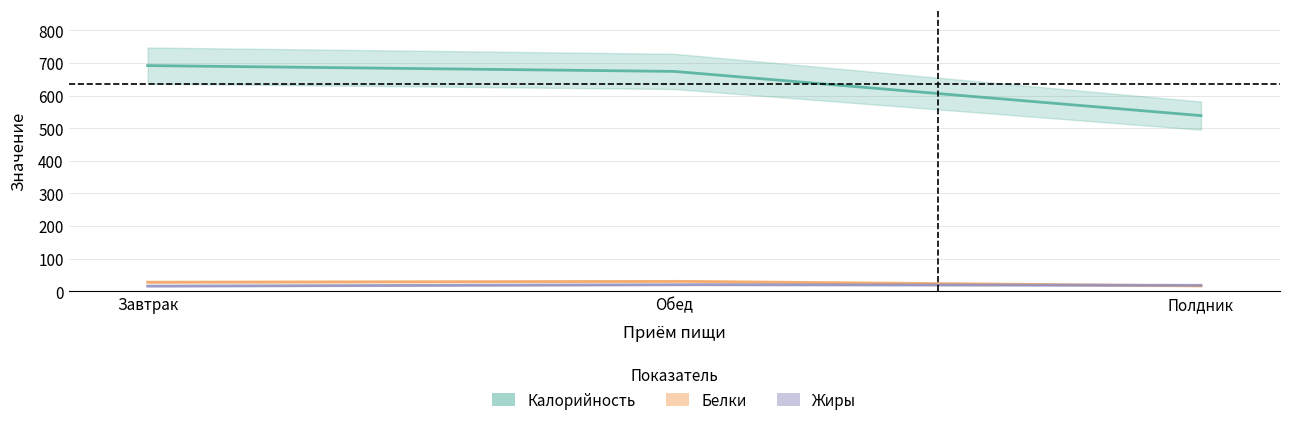

What is the maximum value shown in the chart?

691.9